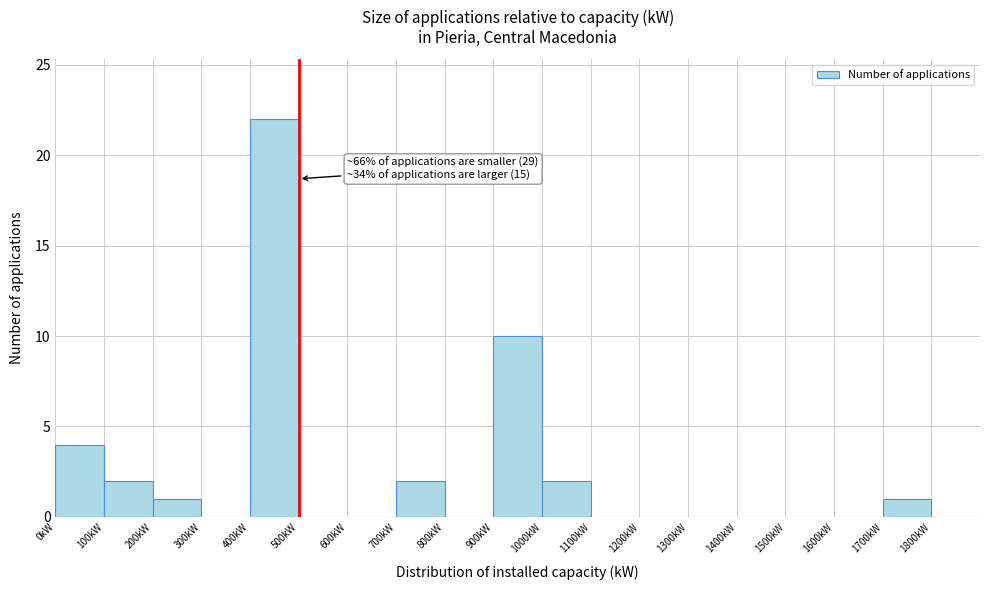

Which range on the x-axis has the tallest bar?

400 to 500